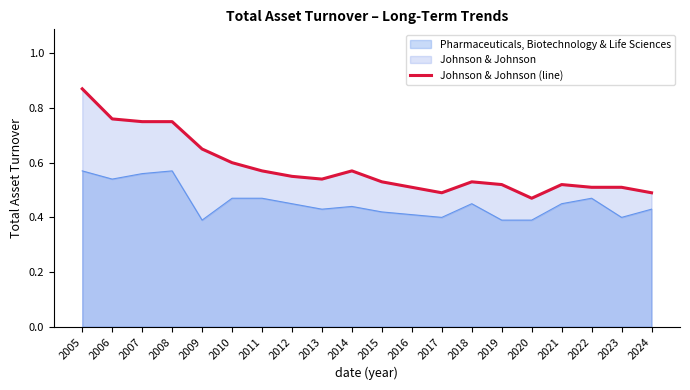

Which label corresponds to the smallest value in the chart?

2020